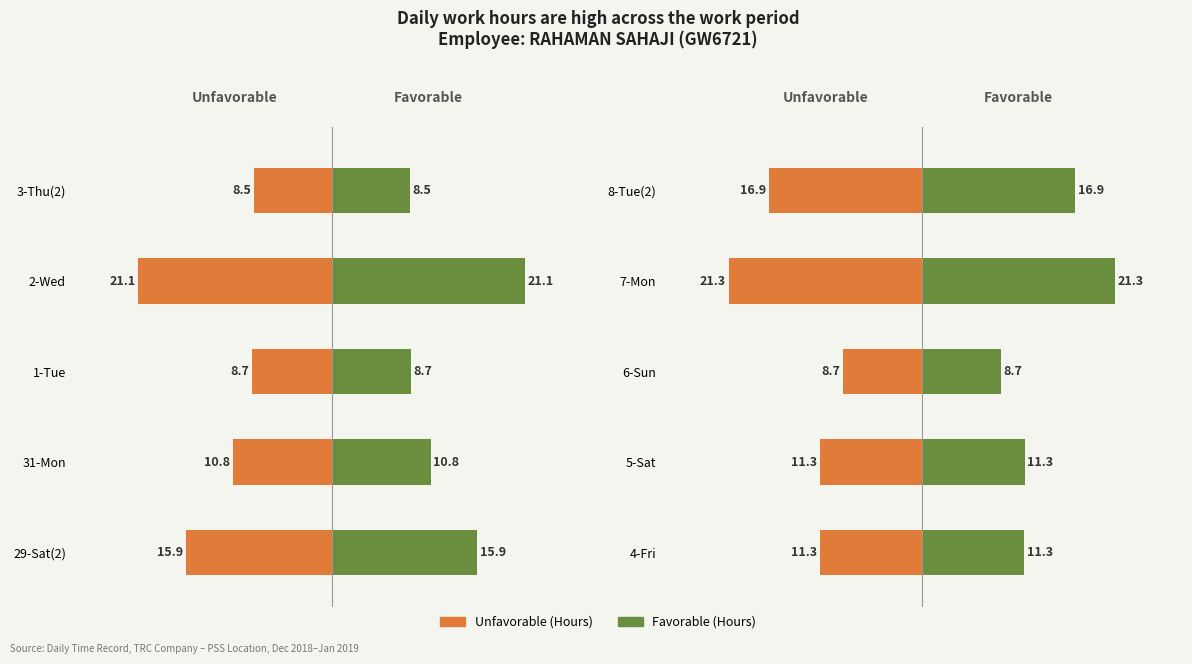

Is the value of Unfavorable at 4-Fri greater than the value of Favorable at 6-Sun?

No